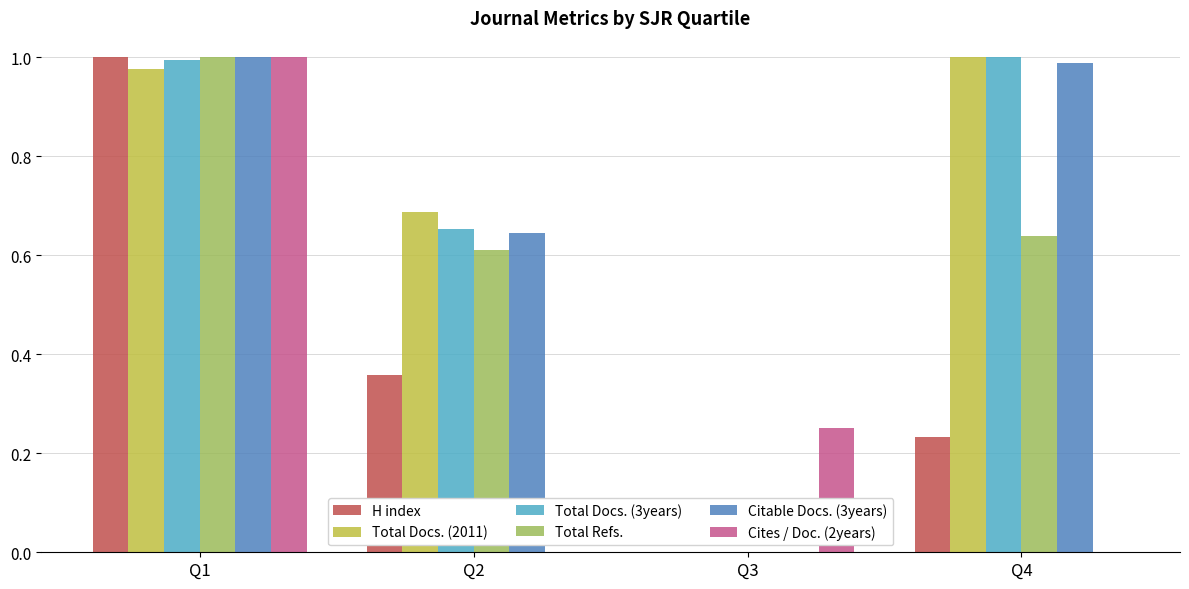

Count the number of categories in the chart.

4